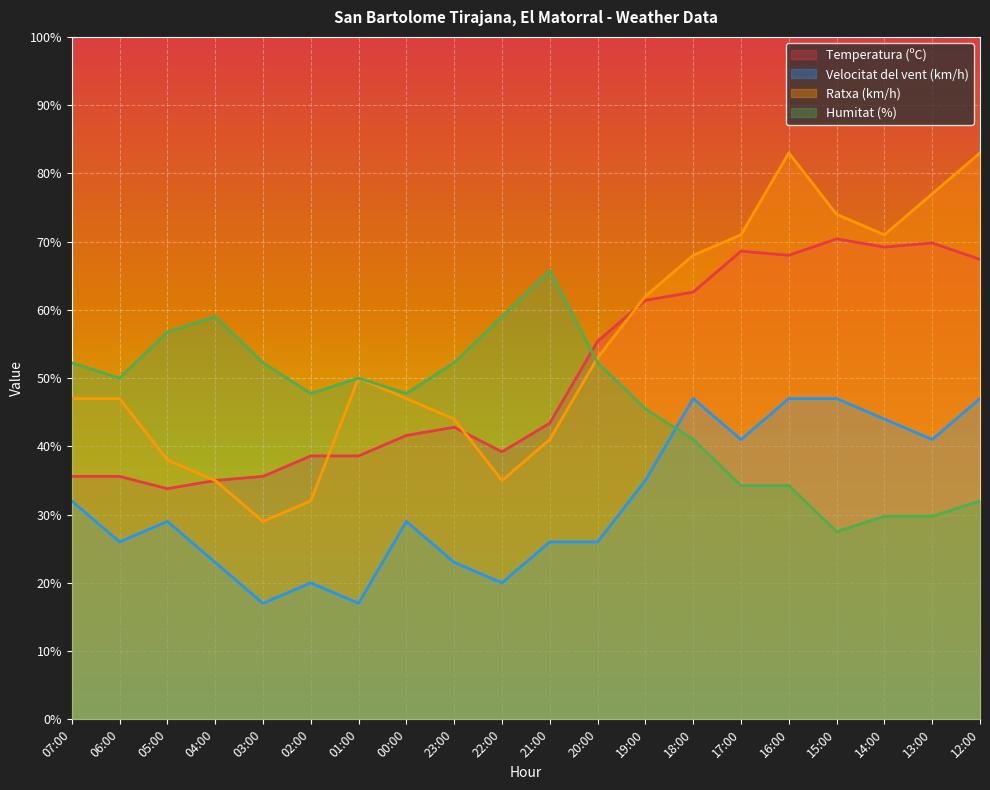

At which label does Temperatura (ºC) first exceed 43?

21:00